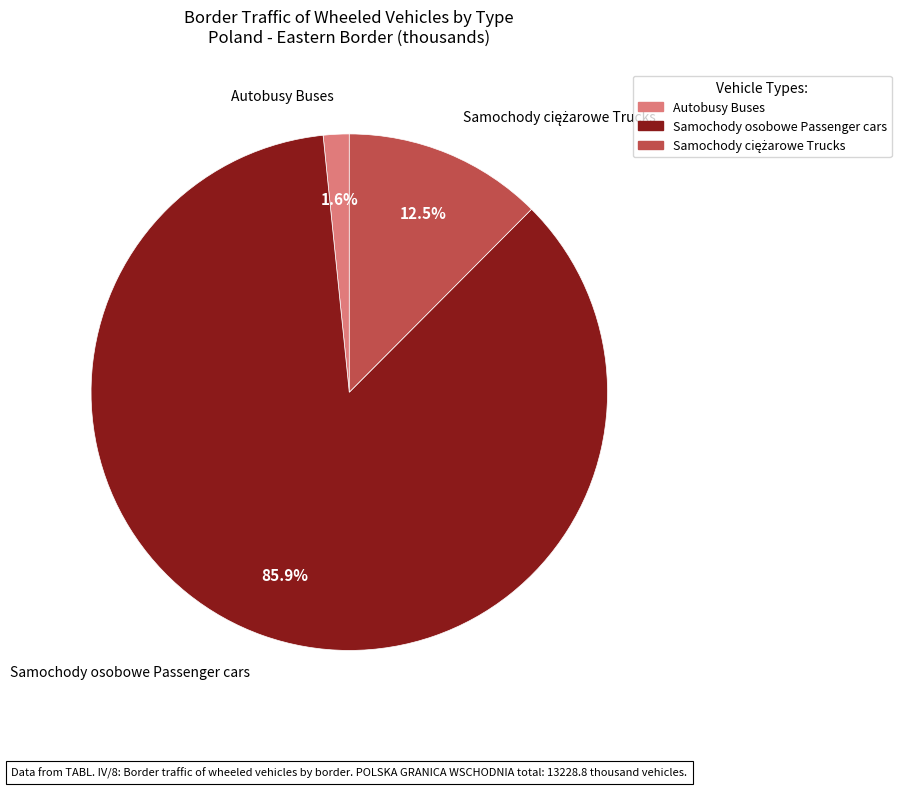

Does Autobusy Buses account for over 50% of the chart?

No